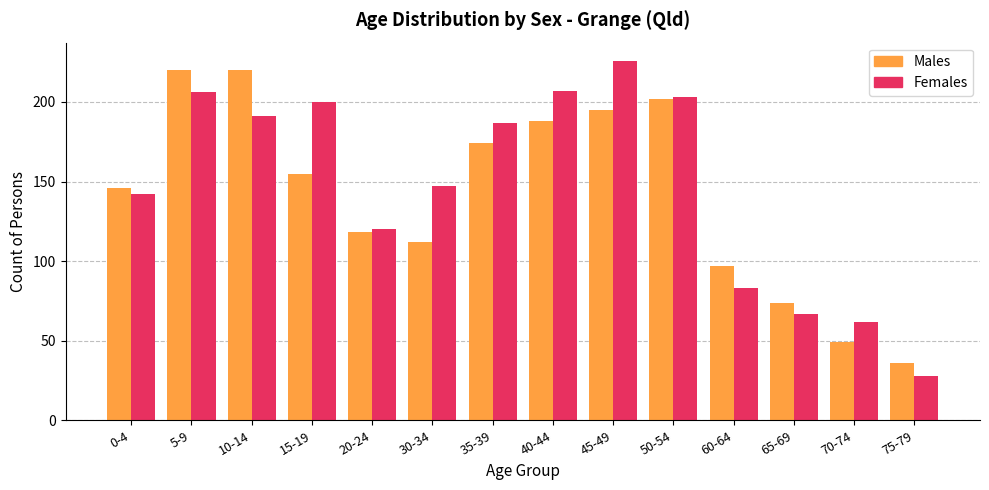

At which label is Males closest to 128?

20-24